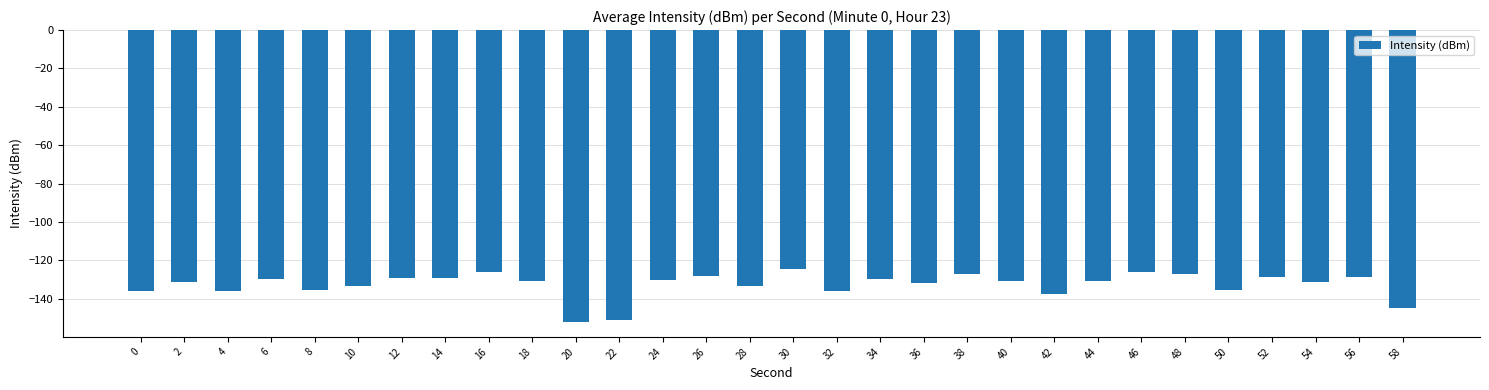

Count the number of data series in this chart.

1